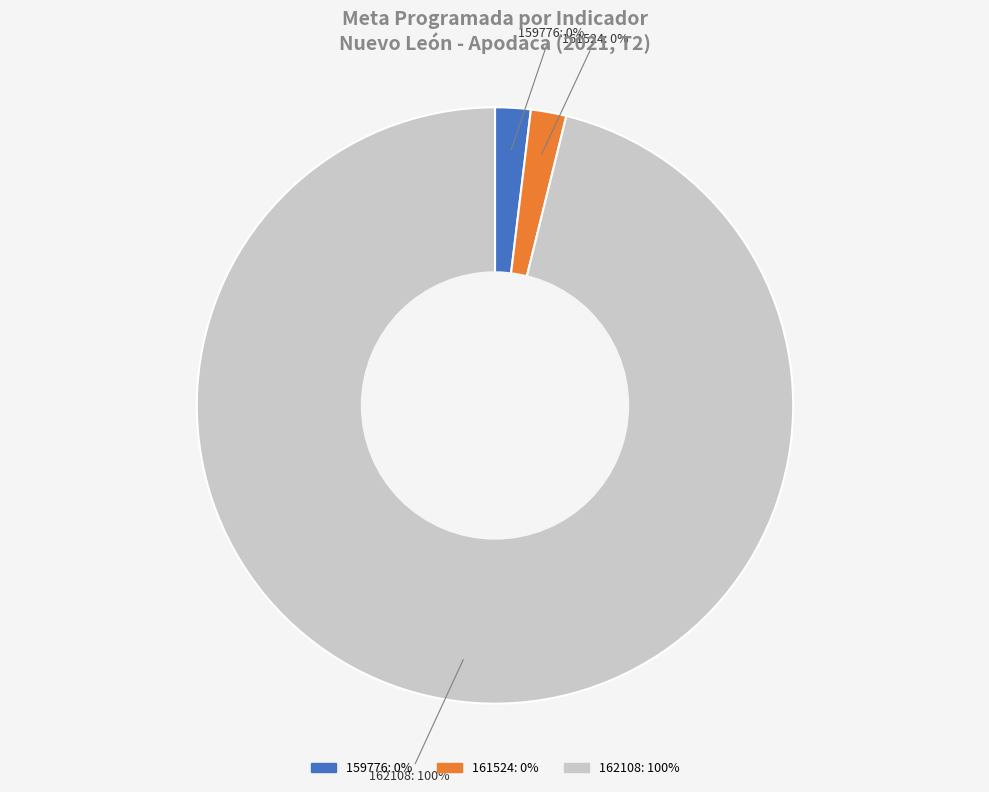

Is it true that 161524 is 0% of the pie?

True